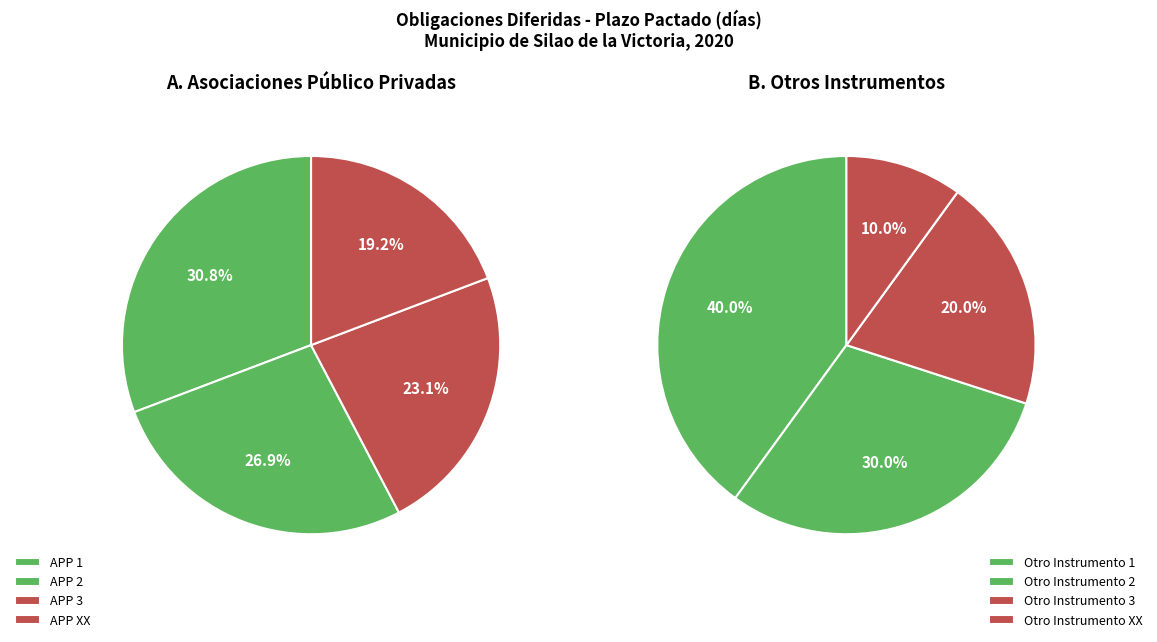

Is there a majority slice in this chart?

No